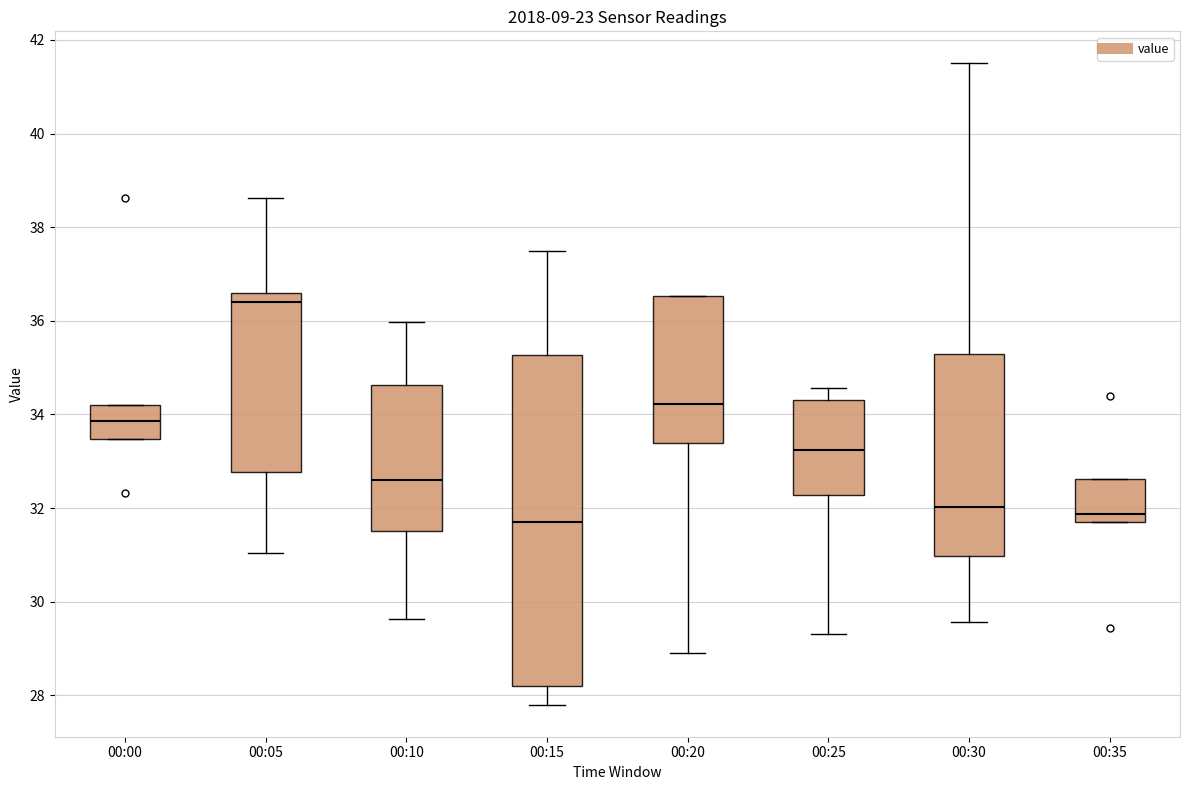

Reading left to right, transcribe this box plot: for each box, give where its median line is, the range the box spans, and where its two whiskers end, as read against the y-axis. The values are not printed on the chart, so give them approximately, as read against the axis.

00:00: median 33.8, box 33.4 to 34.2, whiskers 33.4 to 34.2
00:05: median 36.4, box 32.8 to 36.6, whiskers 31.0 to 38.6
00:10: median 32.6, box 31.6 to 34.6, whiskers 29.6 to 36.0
00:15: median 31.8, box 28.2 to 35.2, whiskers 27.8 to 37.6
00:20: median 34.2, box 33.4 to 36.6, whiskers 29.0 to 36.6
00:25: median 33.2, box 32.2 to 34.4, whiskers 29.4 to 34.6
00:30: median 32.0, box 31.0 to 35.4, whiskers 29.6 to 41.6
00:35: median 31.8 (just above the box's lower edge), box 31.8 to 32.6, whiskers 31.8 to 32.6